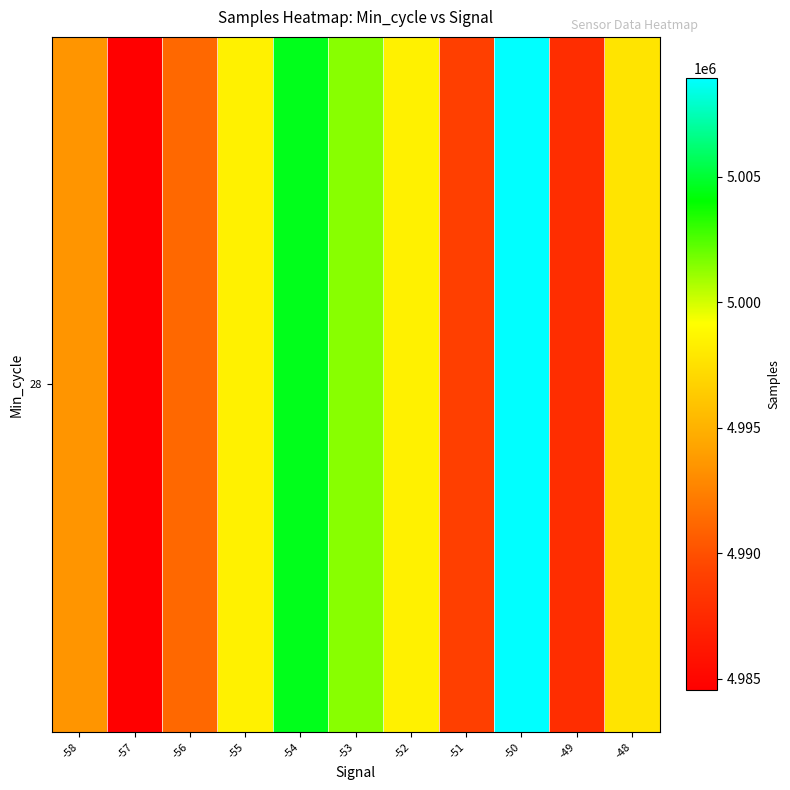

Which label corresponds to the smallest value in the chart?

-57